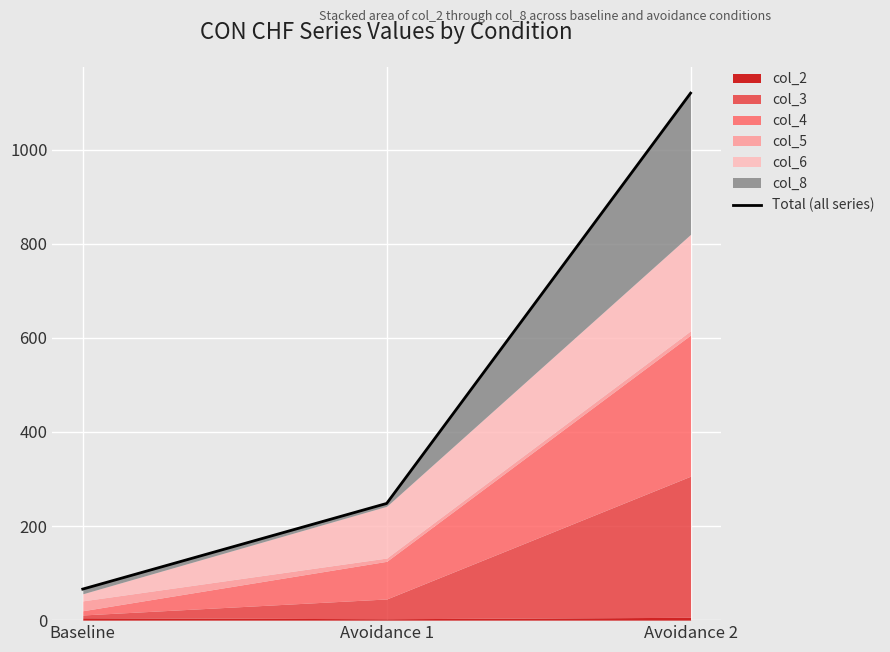

Reading left to right, transcribe all the data shown in this chart.

66	248	1120